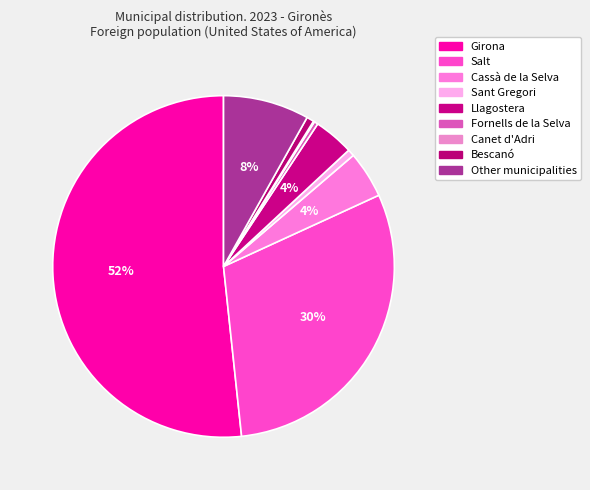

How many slices are in this pie chart?

9